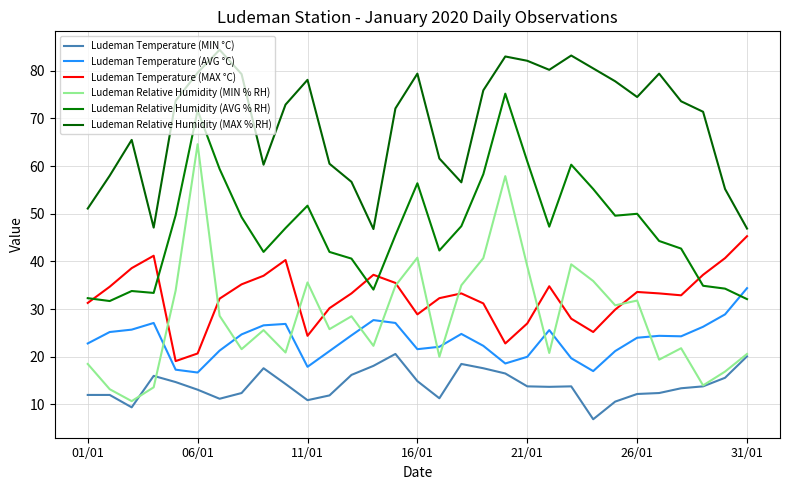

True or false: Ludeman Relative Humidity (AVG % RH) has more than 0 interior local peaks.

True